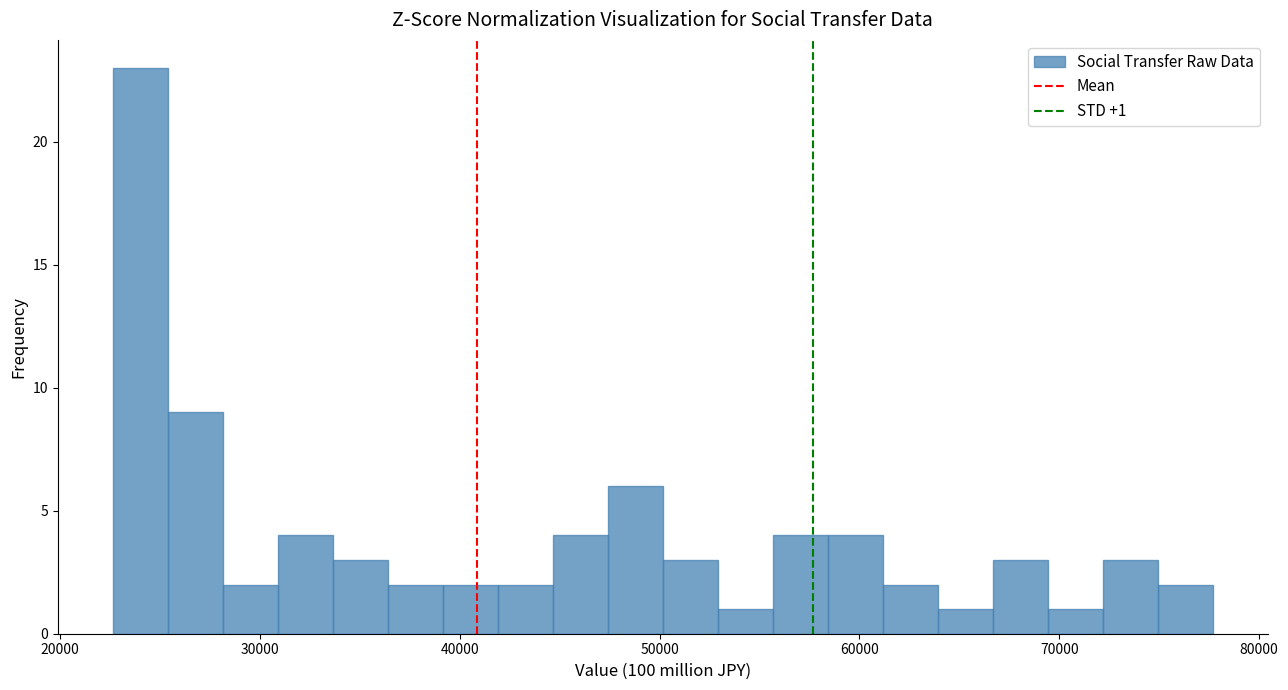

Read against the x-axis, roughly where is the centre of the tallest bar?

24000